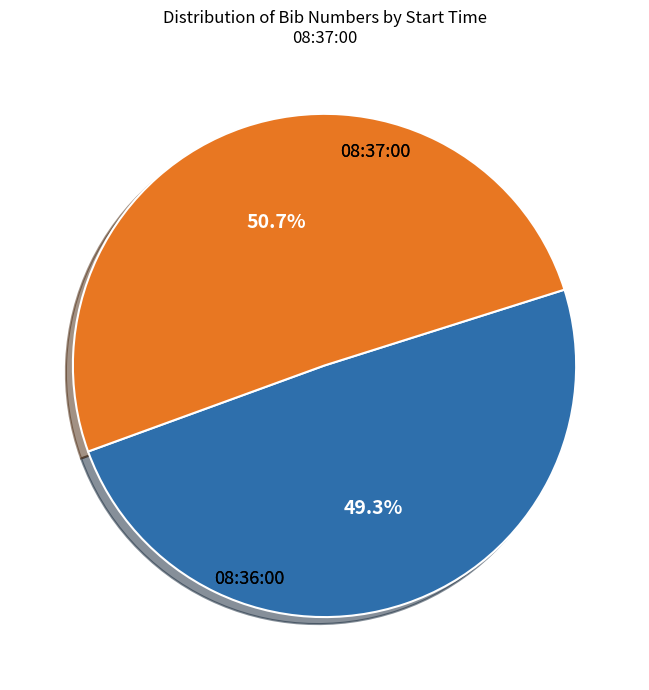

How many segments does this pie chart have?

2